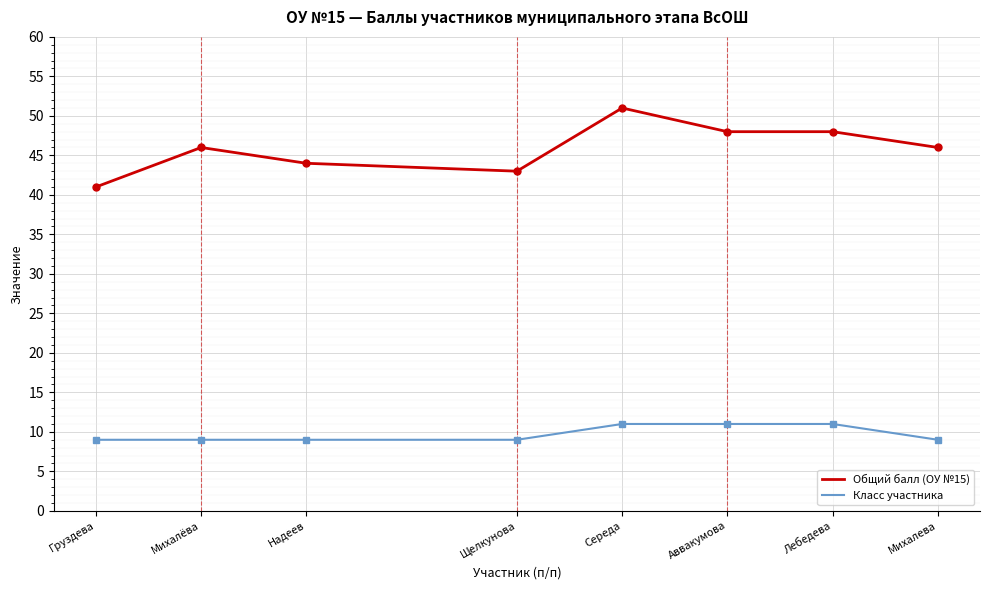

Reading left to right, list all the values displayed in this chart.

Общий балл (ОУ №15): 41	46	44	43	51	48	48	46
Класс участника: 9	9	9	9	11	11	11	9